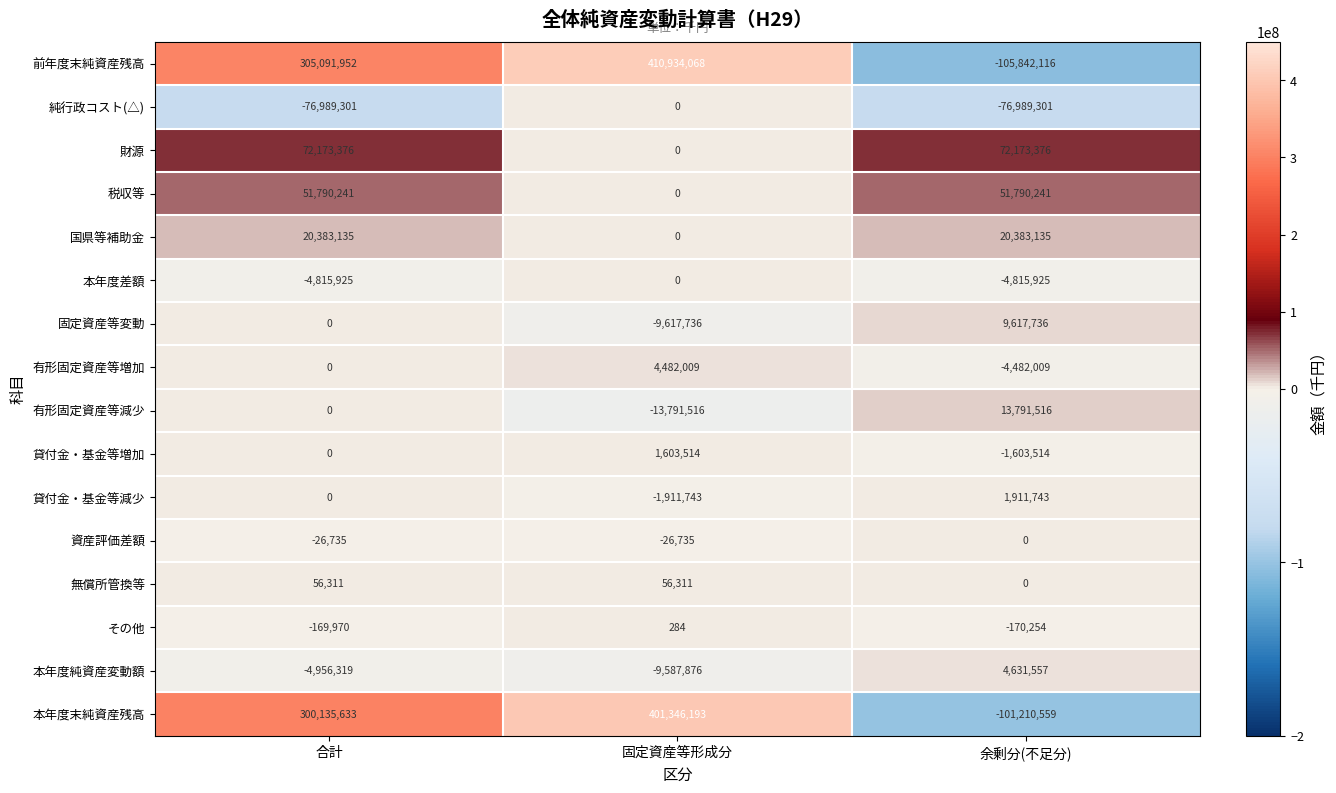

Count the number of categories in the chart.

3